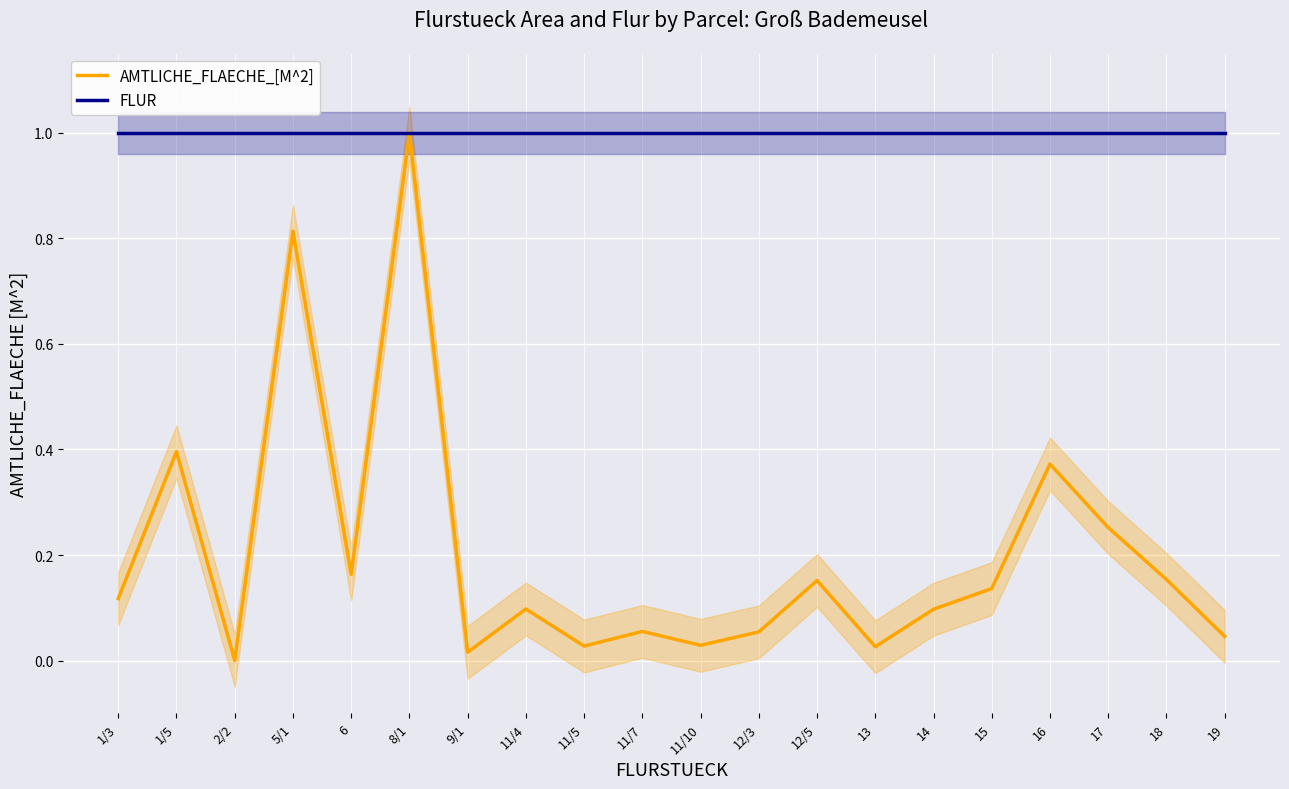

What is the spread (max minus min) of values at 9/1?

1.0